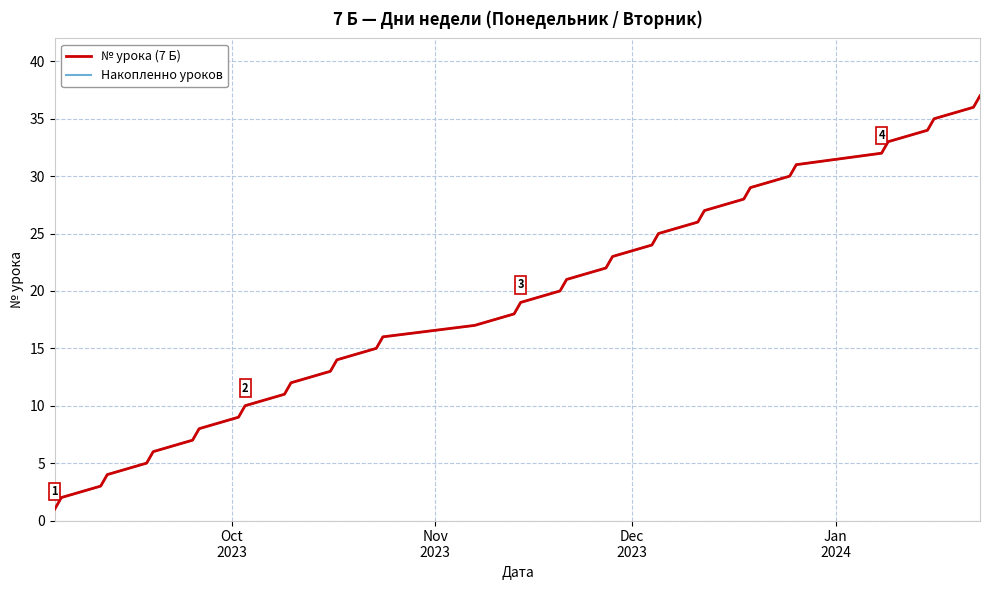

Does the chart display data point markers on the line(s)?

No